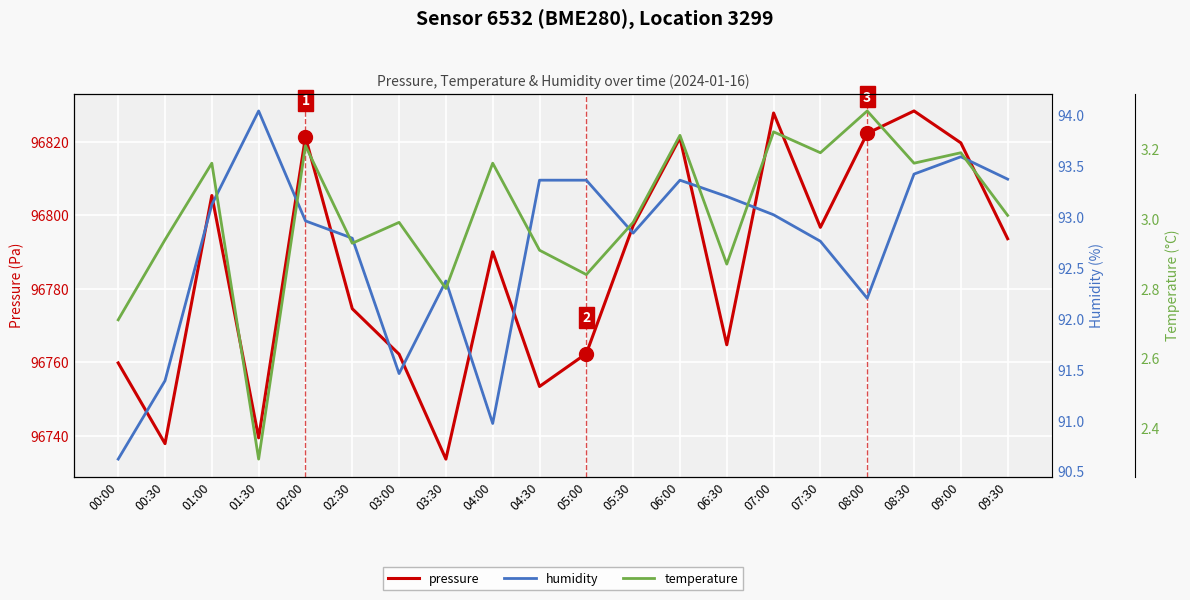

At which category does pressure reach its first local peak?

01:00